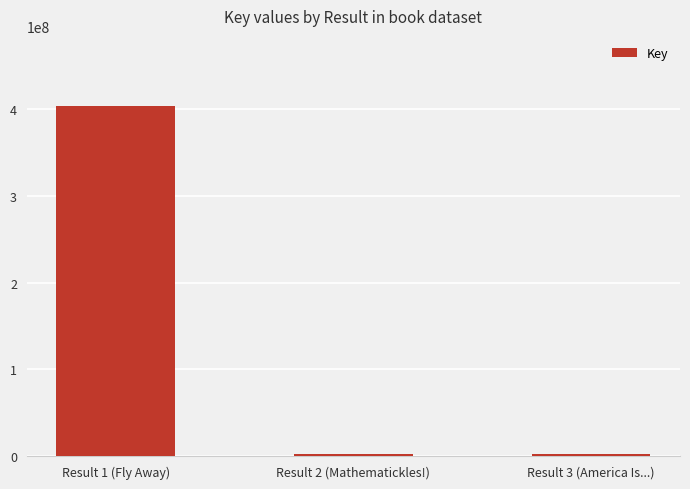

What is the greatest value displayed?

403910348